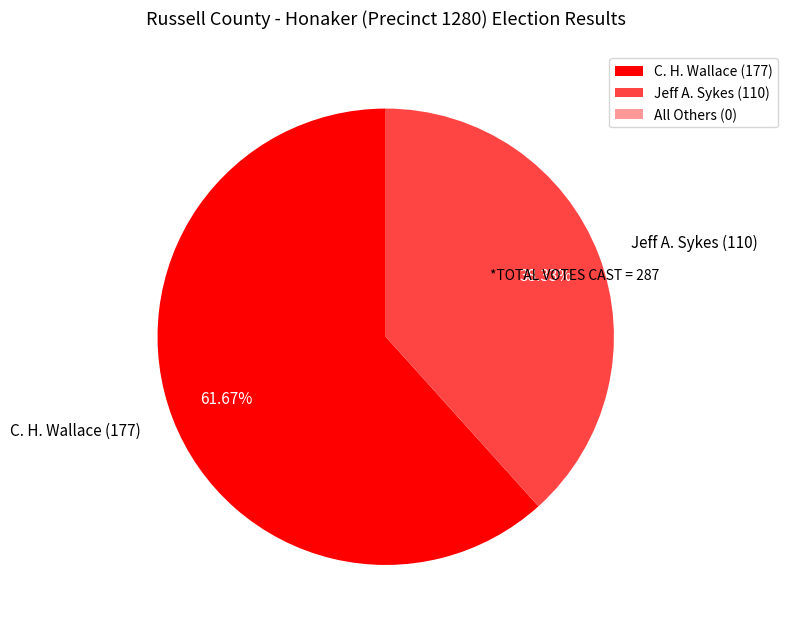

How many segments does this pie chart have?

2